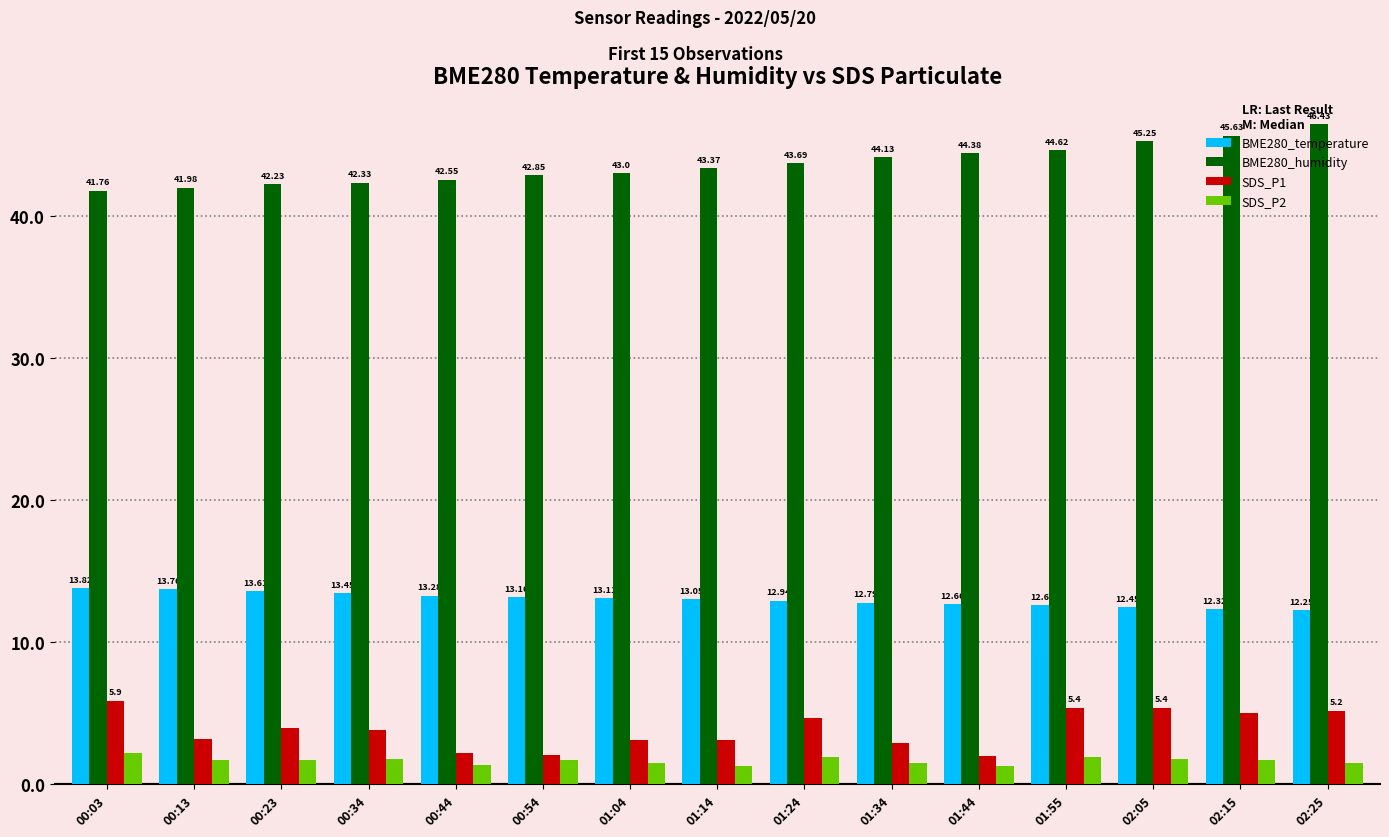

Is the value of BME280_humidity at 02:05 greater than the value of SDS_P2 at 00:23?

Yes